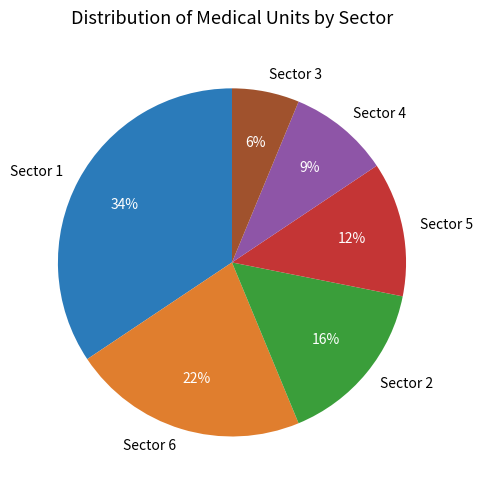

To the nearest percent, what is the difference between the largest and smallest slice percentages?

28%